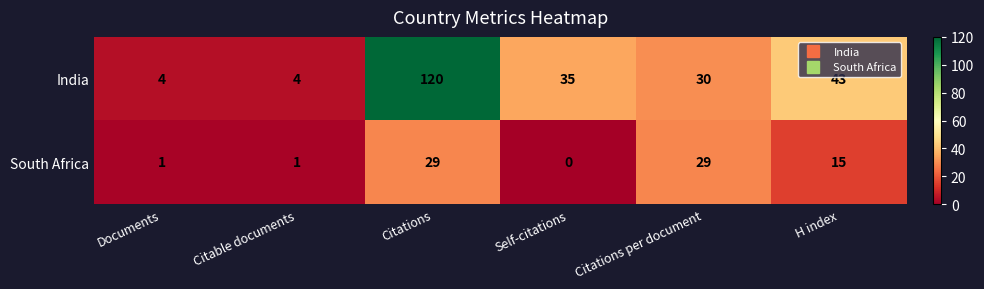

What is the greatest value displayed?

120